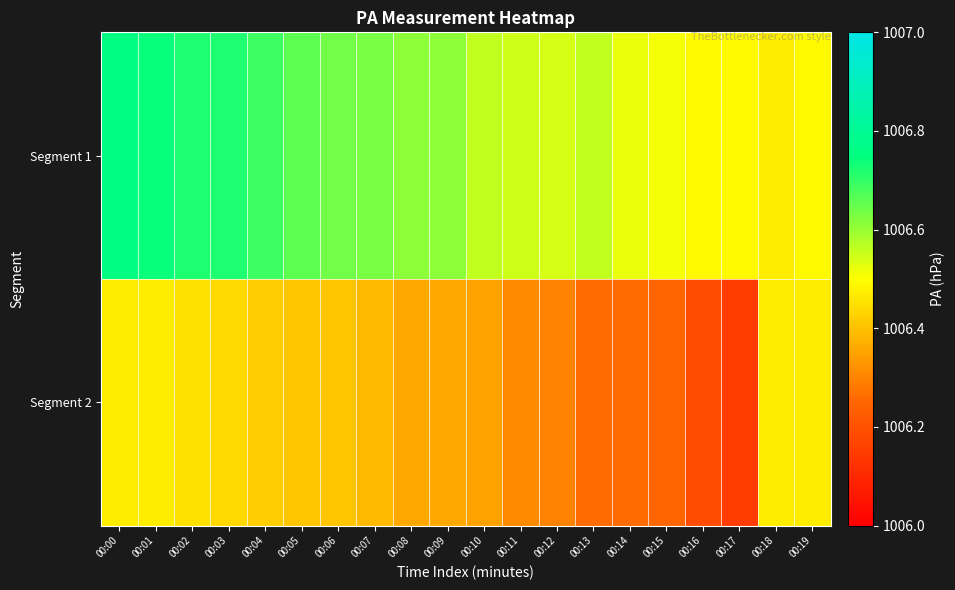

What is the difference between the highest and lowest values at 00:13?

0.3